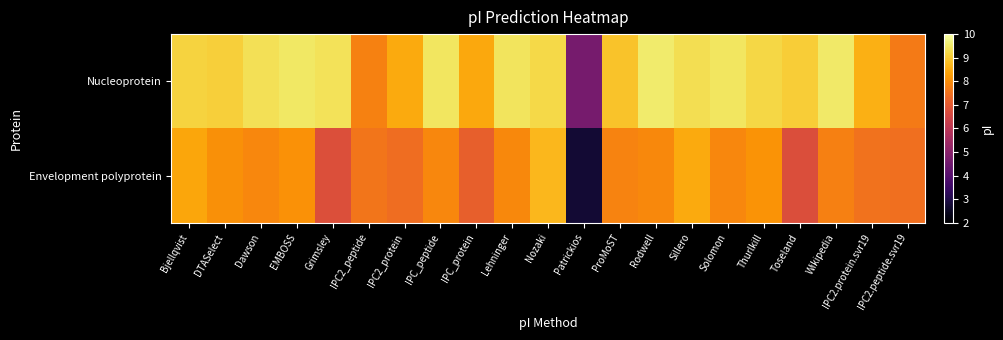

Reading left to right, transcribe all the data shown in this chart.

Nucleoprotein: Bjellqvist=9.2	DTASelect=9.1	Dawson=9.4	EMBOSS=9.5	Grimsley=9.4	IPC2_peptide=7.8	IPC2_protein=8.5	IPC_peptide=9.4	IPC_protein=8.4	Lehninger=9.4	Nozaki=9.2	Patrickios=4.6	ProMoST=8.9	Rodwell=9.6	Sillero=9.3	Solomon=9.5	Thurlkill=9.2	Toseland=9.0	Wikipedia=9.5	IPC2.protein.svr19=8.6	IPC2.peptide.svr19=7.7
Envelopment polyprotein: Bjellqvist=8.4	DTASelect=8.1	Dawson=7.9	EMBOSS=8.1	Grimsley=6.8	IPC2_peptide=7.6	IPC2_protein=7.4	IPC_peptide=7.9	IPC_protein=7.1	Lehninger=7.9	Nozaki=8.7	Patrickios=2.7	ProMoST=7.8	Rodwell=7.9	Sillero=8.5	Solomon=7.9	Thurlkill=8.1	Toseland=6.7	Wikipedia=7.8	IPC2.protein.svr19=7.5	IPC2.peptide.svr19=7.5